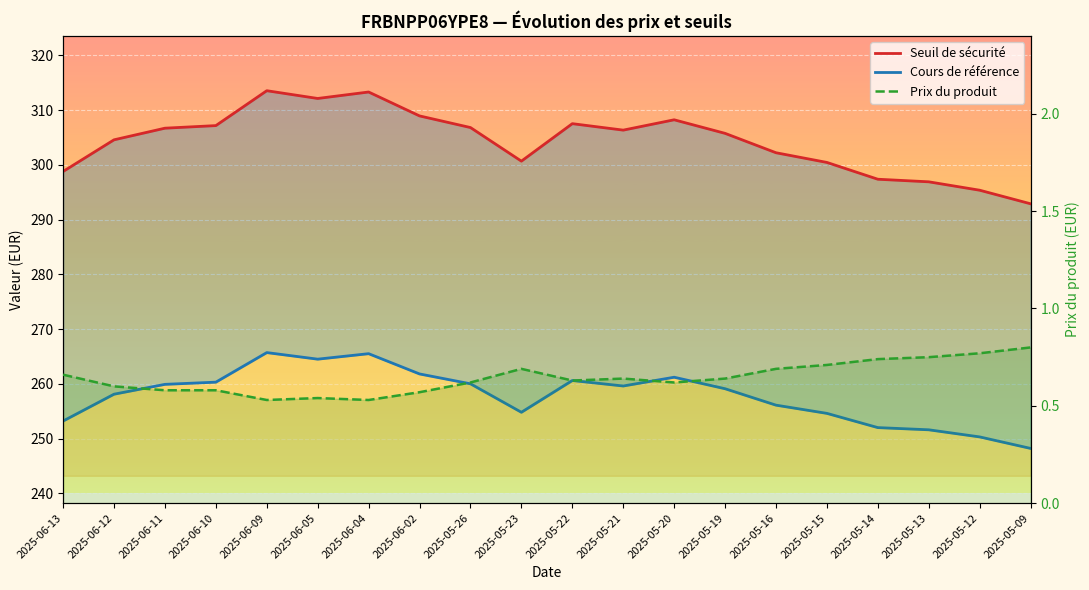

What is the difference between the highest and lowest values at 2025-06-04?

312.8